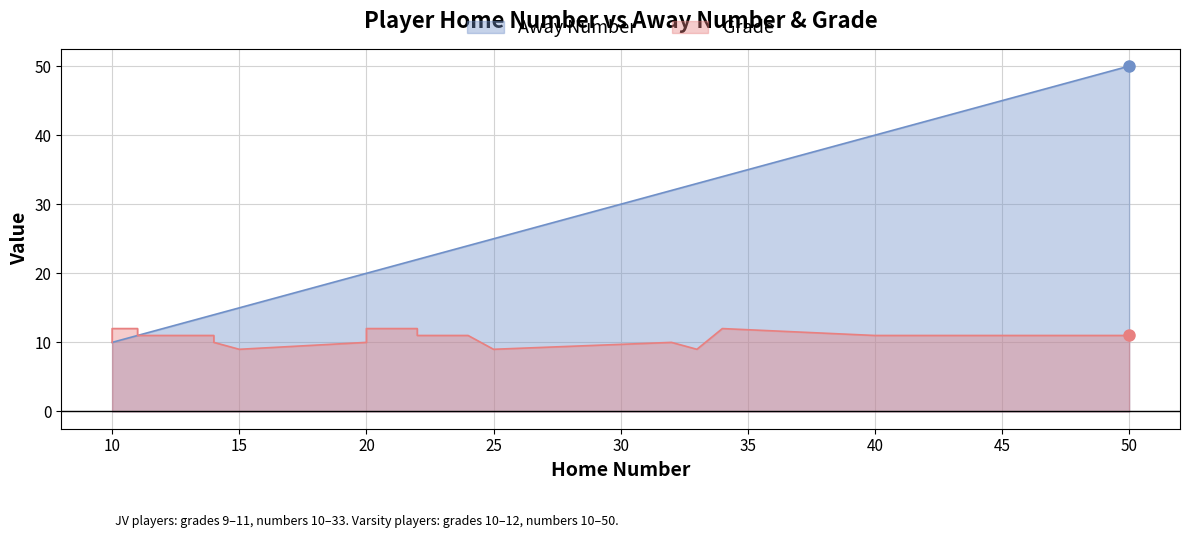

What is the sum of the Away Number values at 10 and 34?

44